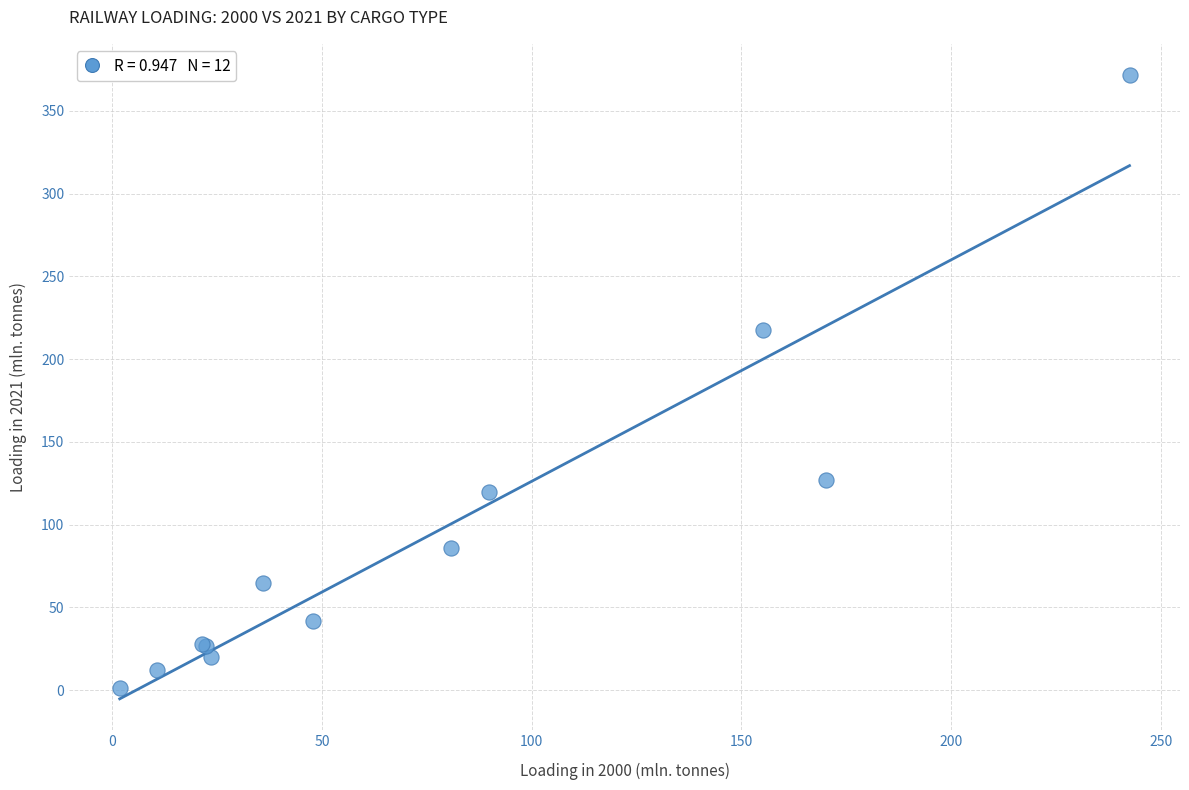

What Y value in the scatter plot is closest to 186?

217.6